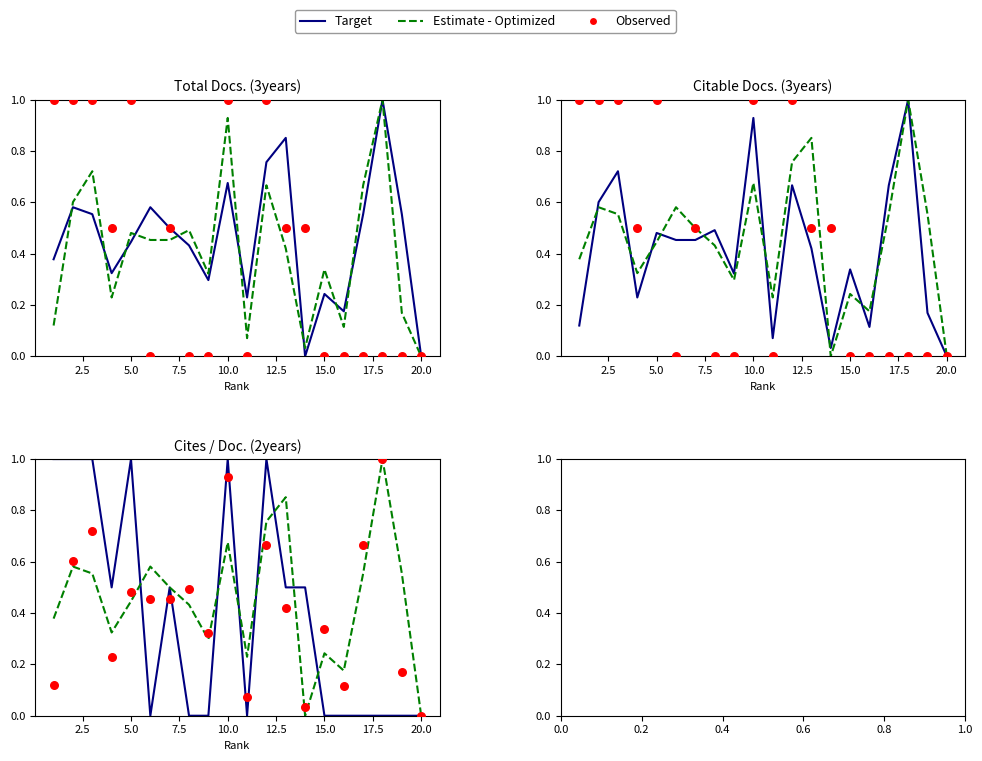

Is the value of Observed at 10 greater than the value of Target at 0.0?

No